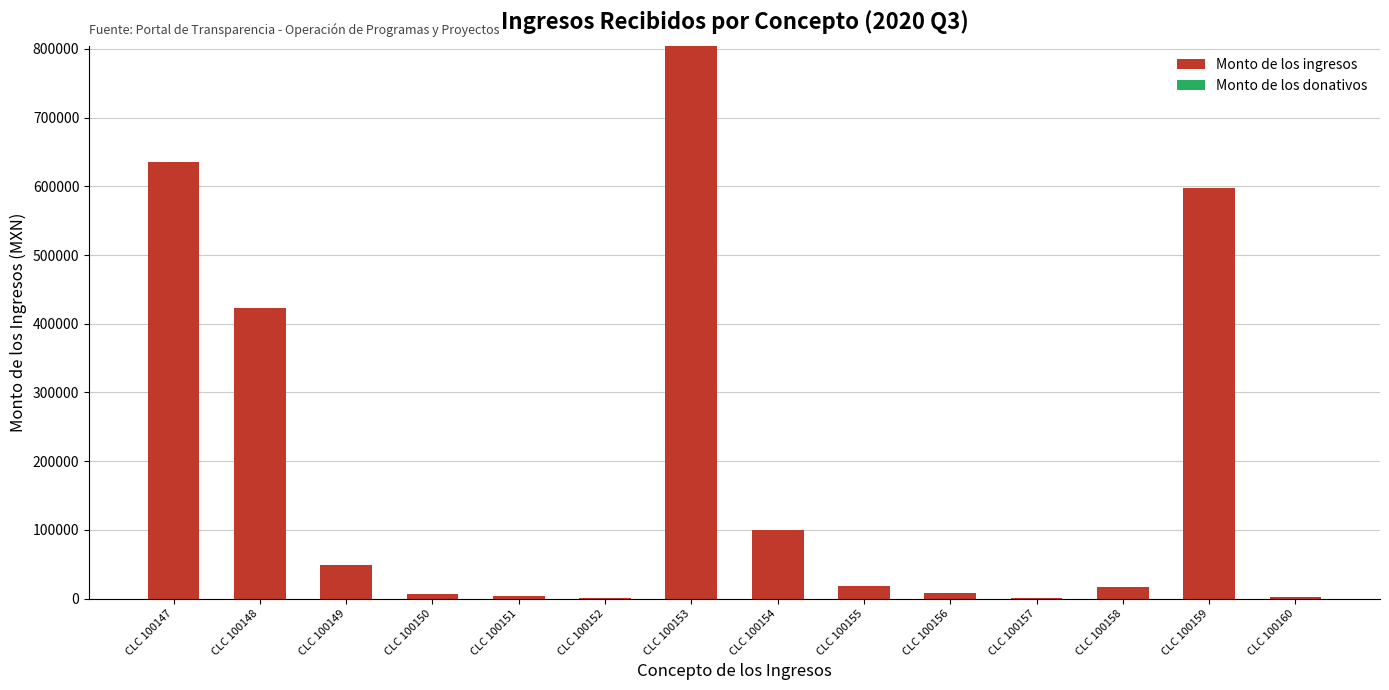

The chart shows a value of 634871.3 at CLC 100147. True or false?

True